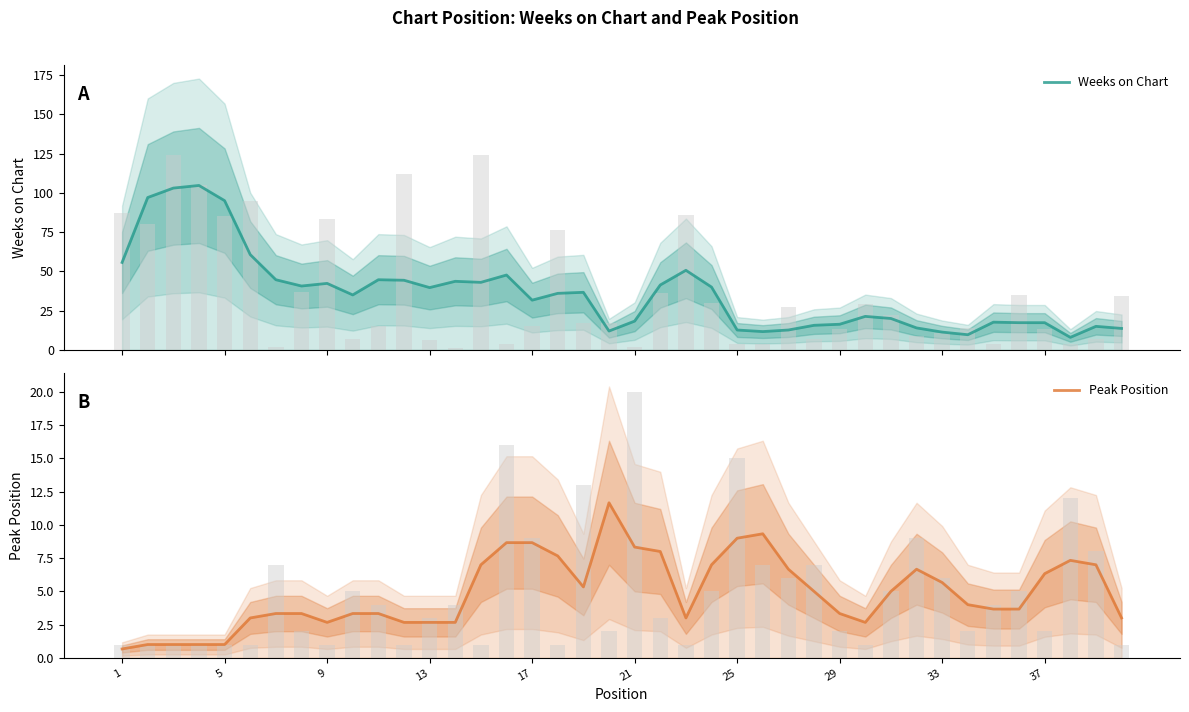

Rank the series by their average value, from highest to lowest.

Weeks on Chart, Peak Position